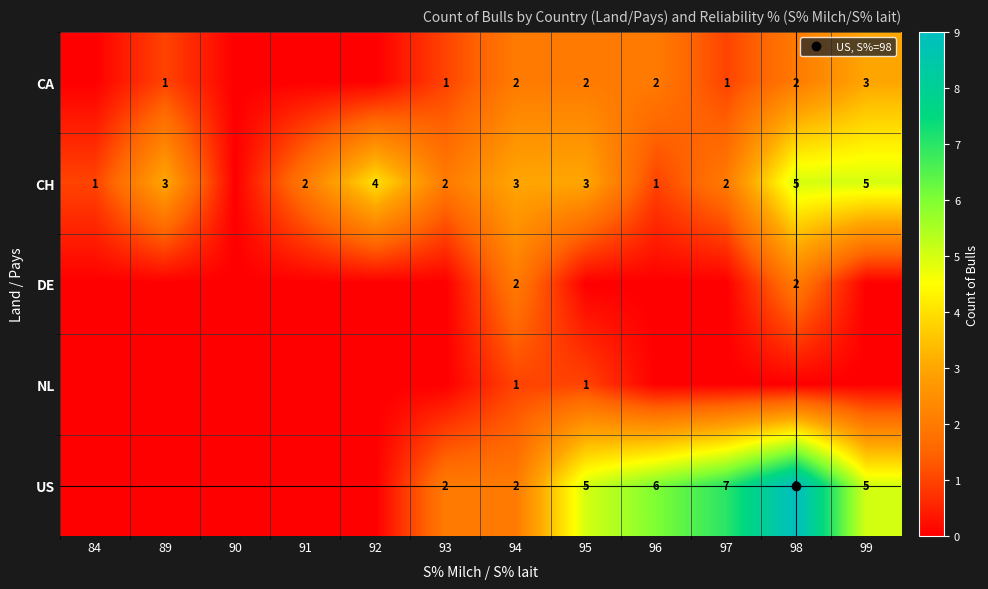

How many data points in US are above 2?

5